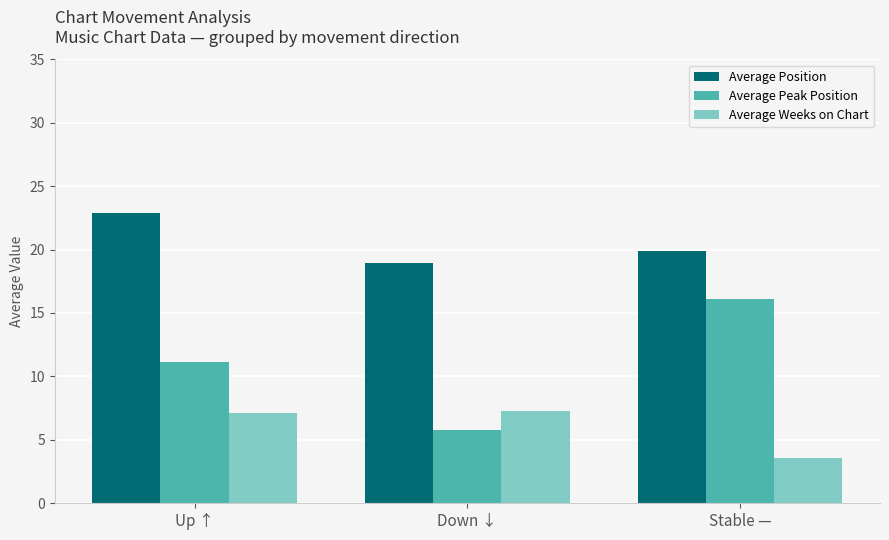

At which label is Average Peak Position closest to 10?

Up ↑